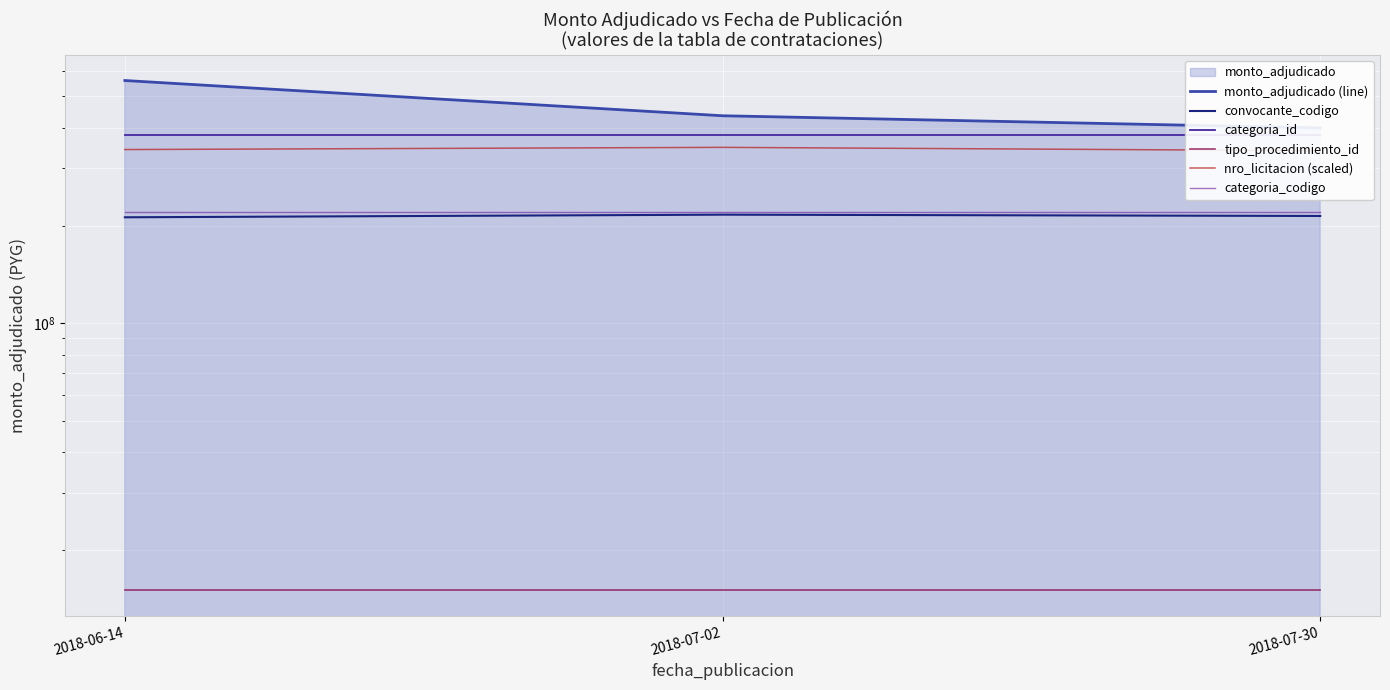

At which label does convocante_codigo reach its peak?

2018-07-02